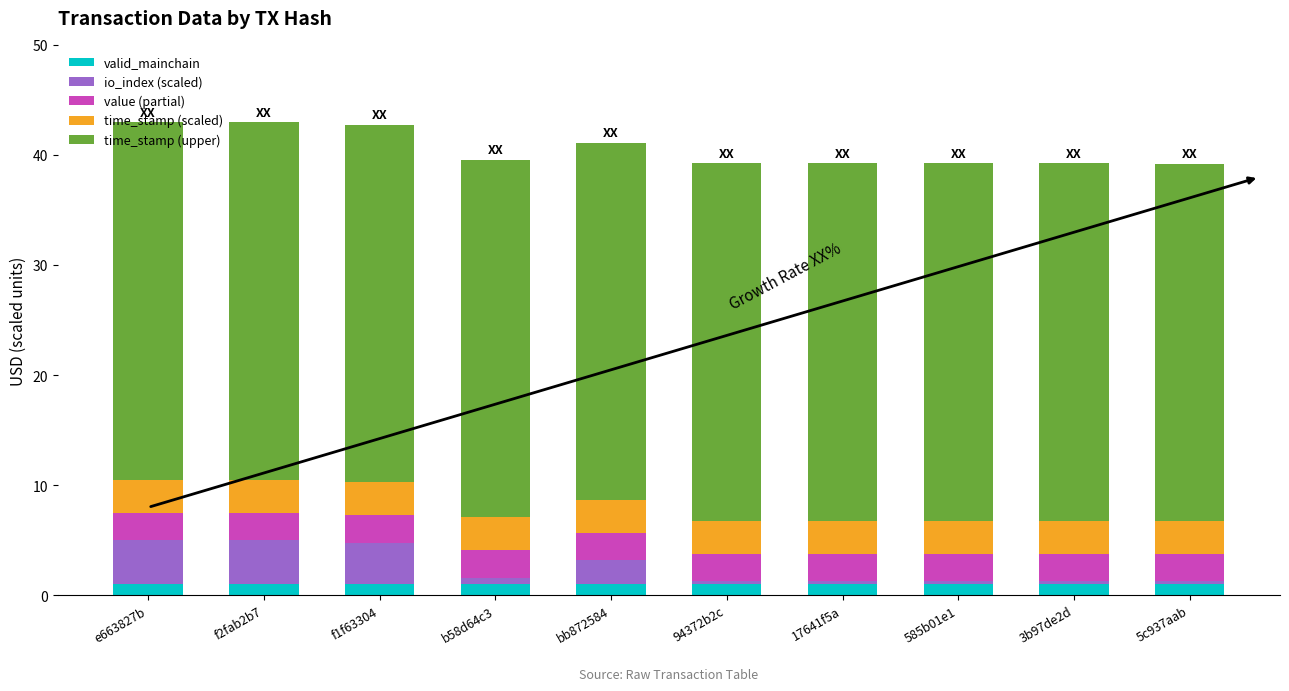

What is the total value across all series at f2fab2b7?

43.0